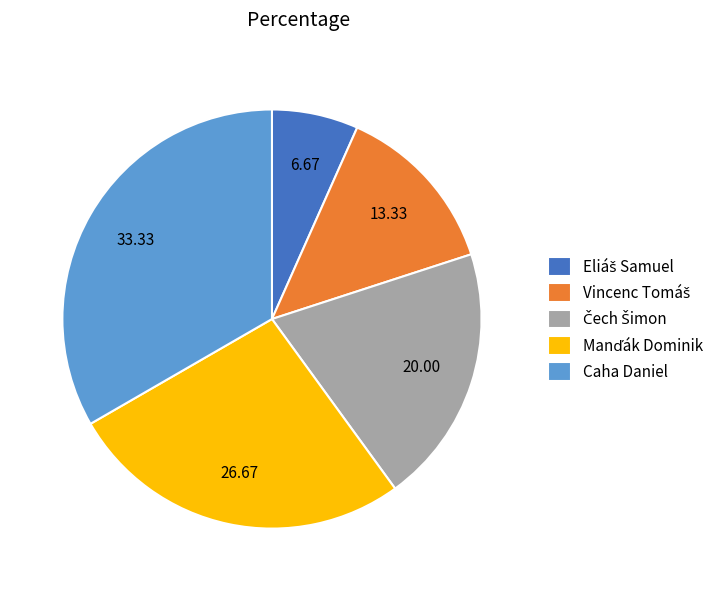

What is the largest slice in the pie chart?

Caha Daniel